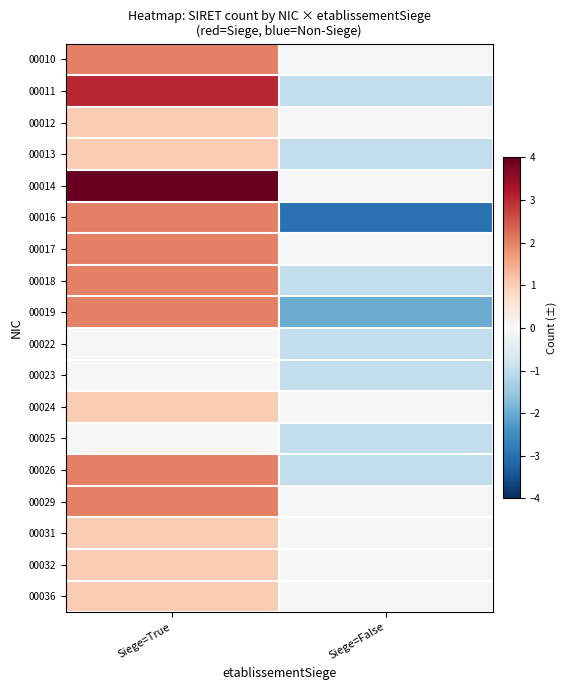

Reading right to left, transcribe all the data shown in this chart.

00010: Siege=False=0	Siege=True=2
00011: Siege=False=-1	Siege=True=3
00012: Siege=False=0	Siege=True=1
00013: Siege=False=-1	Siege=True=1
00014: Siege=False=0	Siege=True=4
00016: Siege=False=-3	Siege=True=2
00017: Siege=False=0	Siege=True=2
00018: Siege=False=-1	Siege=True=2
00019: Siege=False=-2	Siege=True=2
00022: Siege=False=-1	Siege=True=0
00023: Siege=False=-1	Siege=True=0
00024: Siege=False=0	Siege=True=1
00025: Siege=False=-1	Siege=True=0
00026: Siege=False=-1	Siege=True=2
00029: Siege=False=0	Siege=True=2
00031: Siege=False=0	Siege=True=1
00032: Siege=False=0	Siege=True=1
00036: Siege=False=0	Siege=True=1